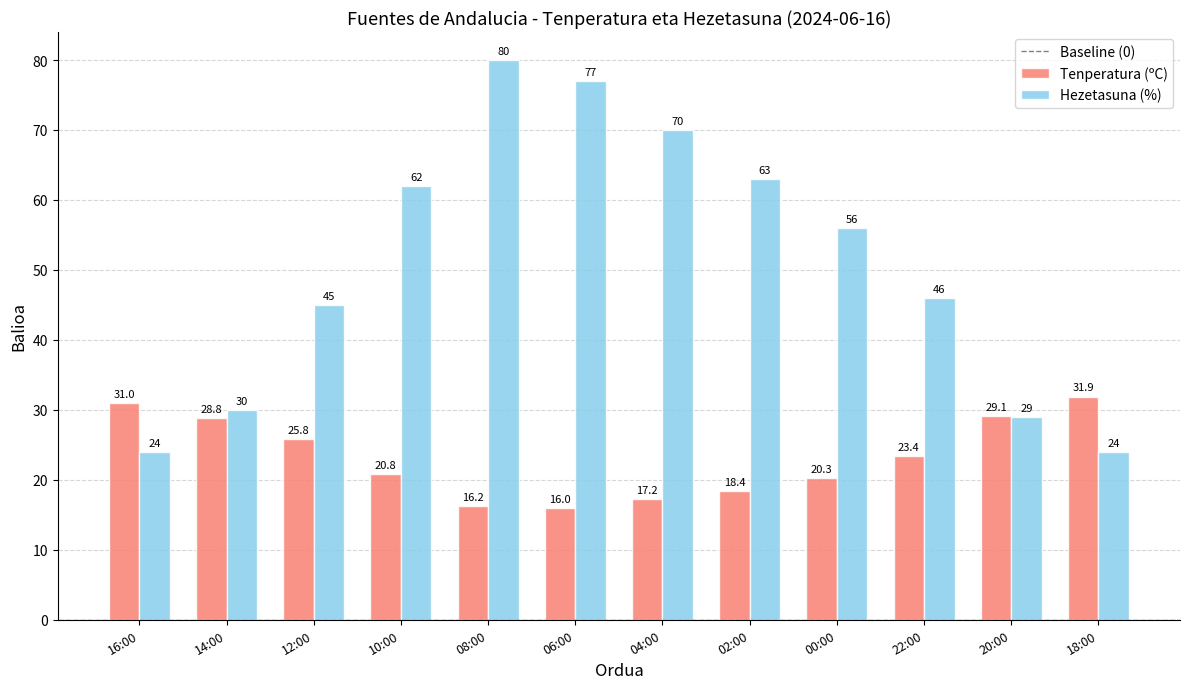

What is the label of the 3rd bar from the left?

12:00